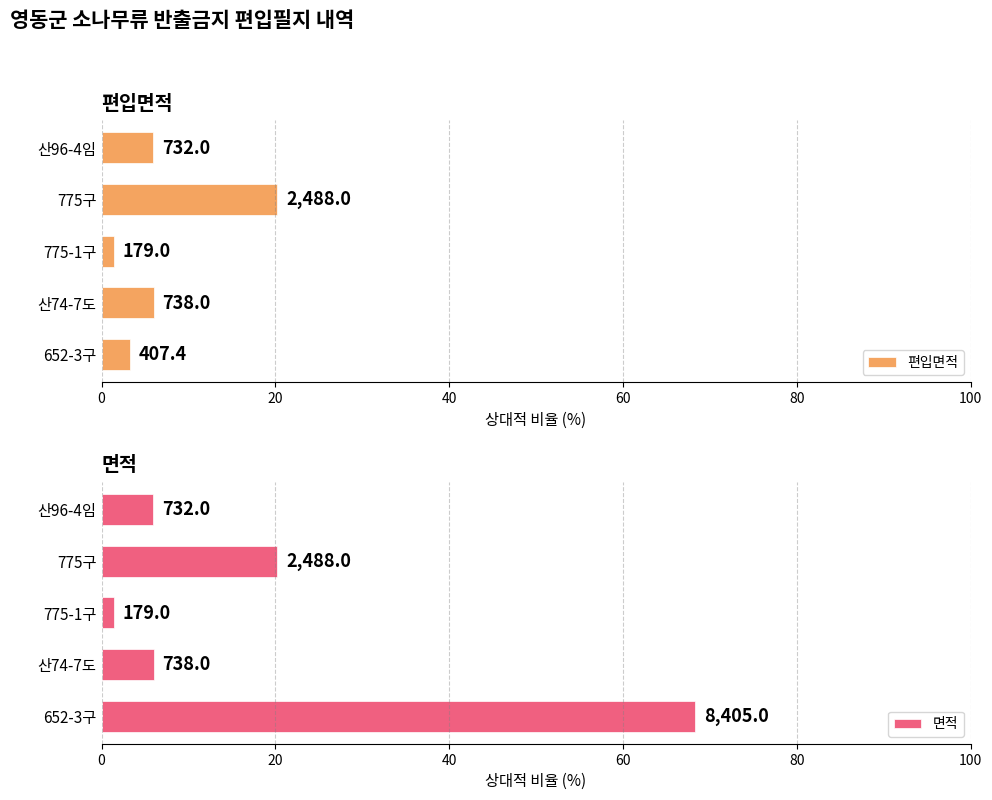

Reading right to left, transcribe all the data shown in this chart.

편입면적: 3.3	6.0	1.5	20.2	6.0
면적: 68.3	6.0	1.5	20.2	6.0